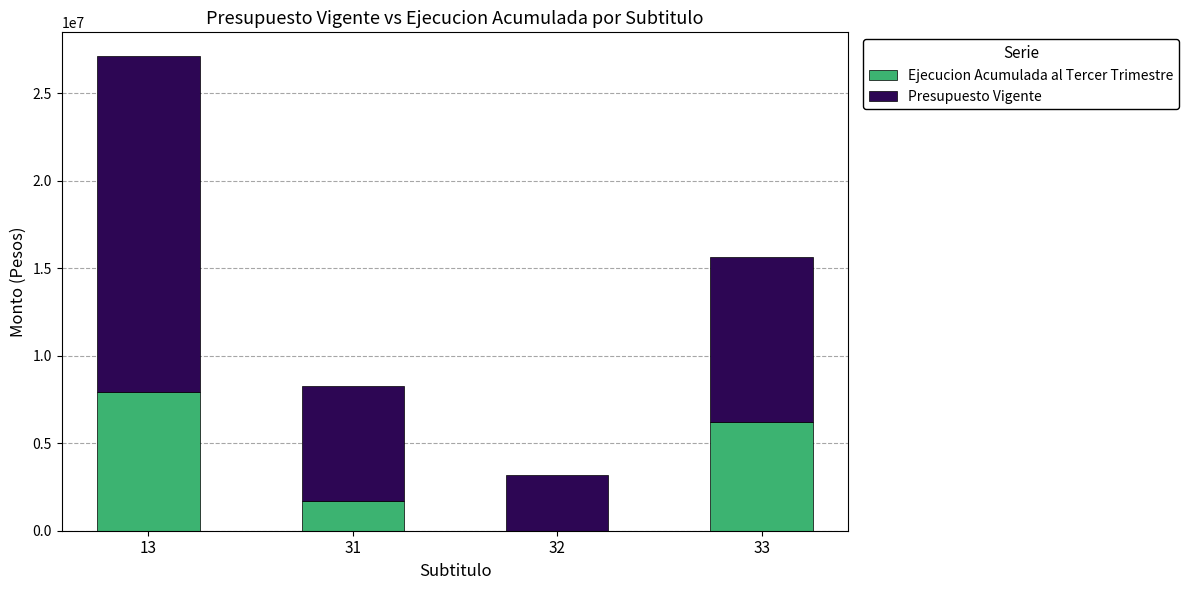

What is the highest value of the Ejecucion Acumulada al Tercer Trimestre series?

7932835